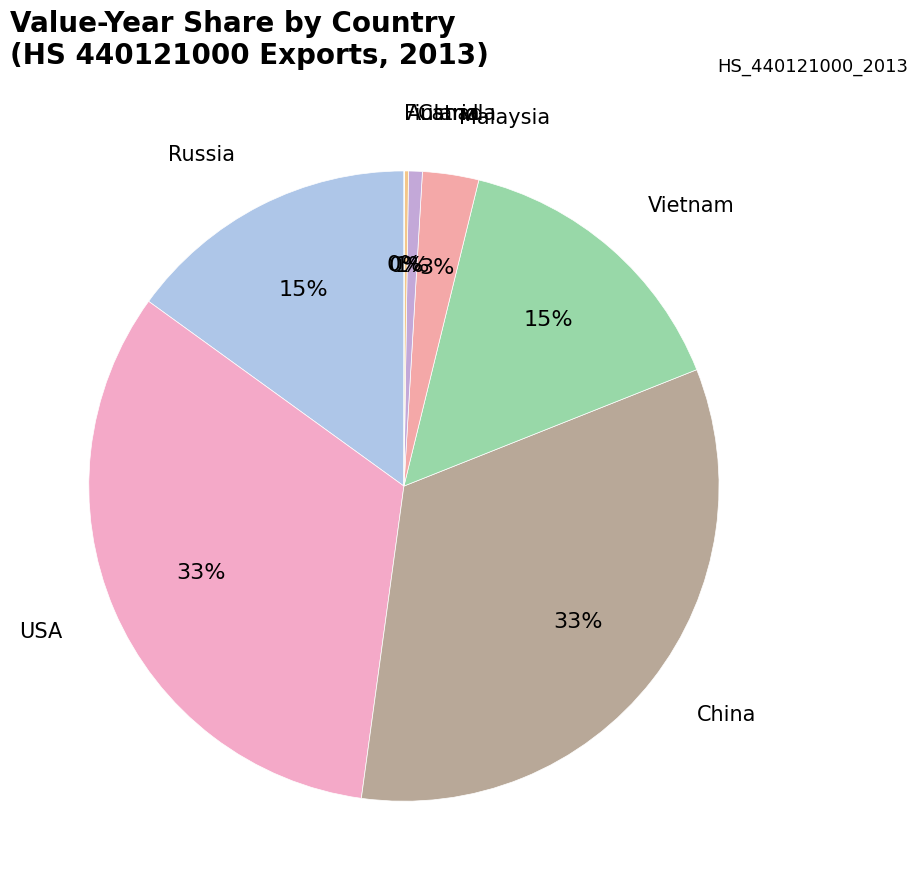

To the nearest percent, what is the combined percentage of Russia and Canada?

16%